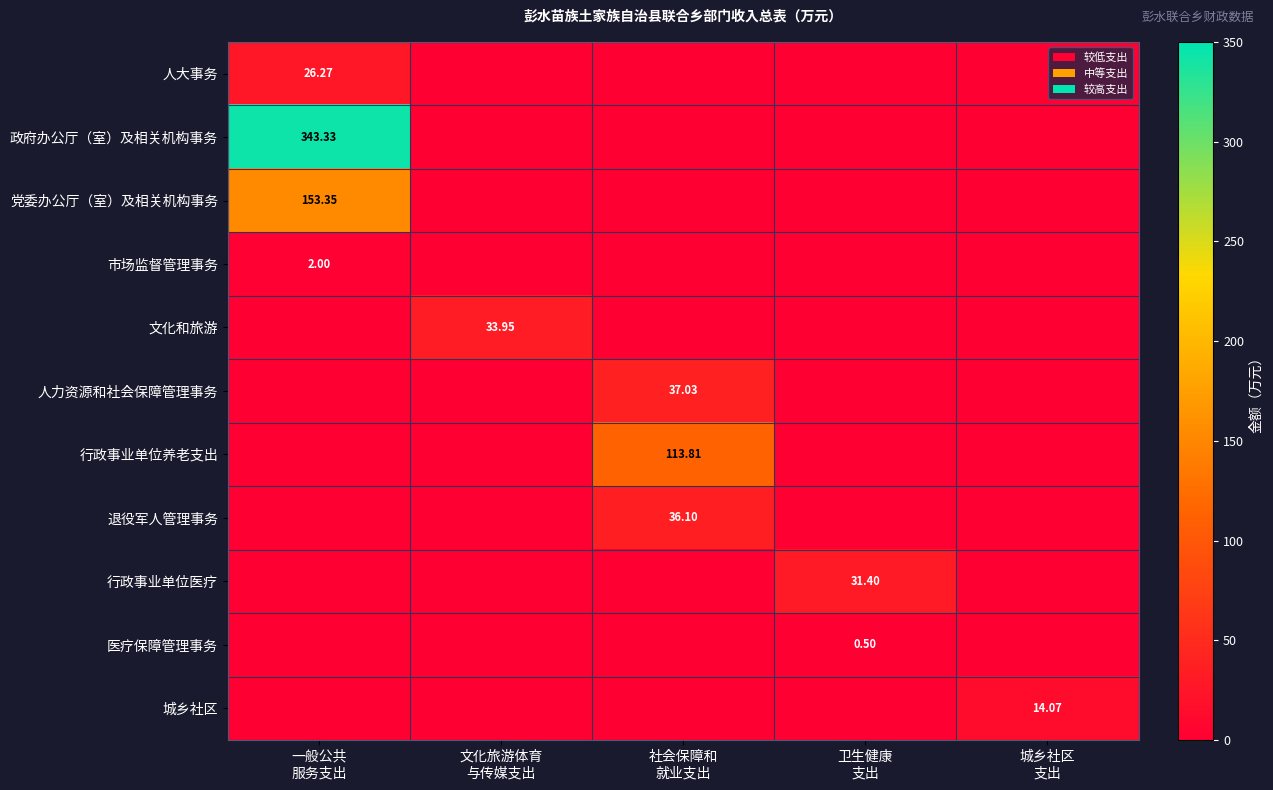

What is the spread (max minus min) of values at 一般公共
服务支出?

343.3